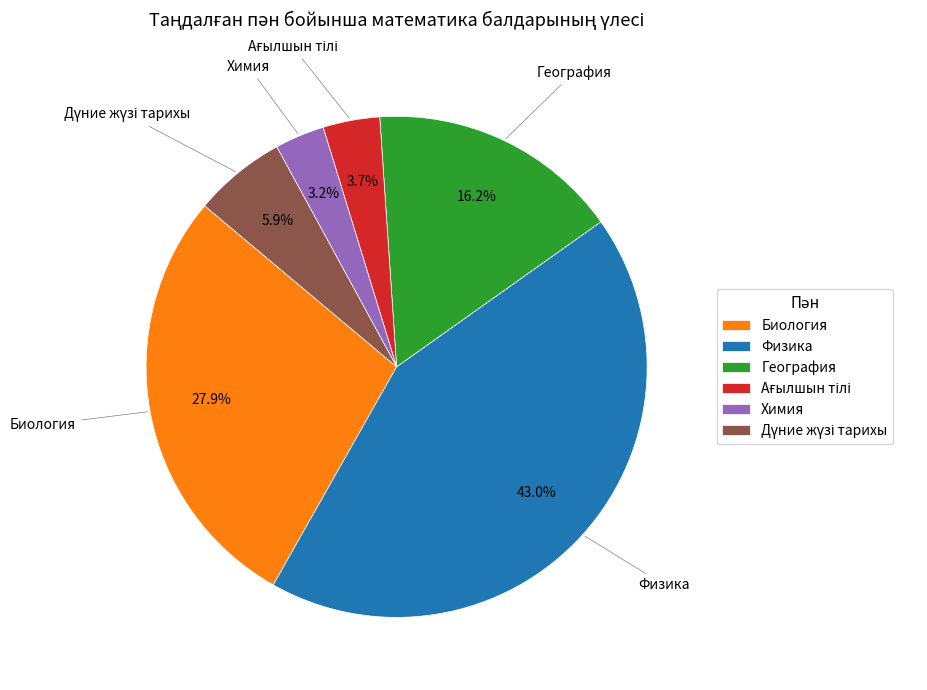

To the nearest percent, what is the difference between the largest and smallest slice percentages?

40%